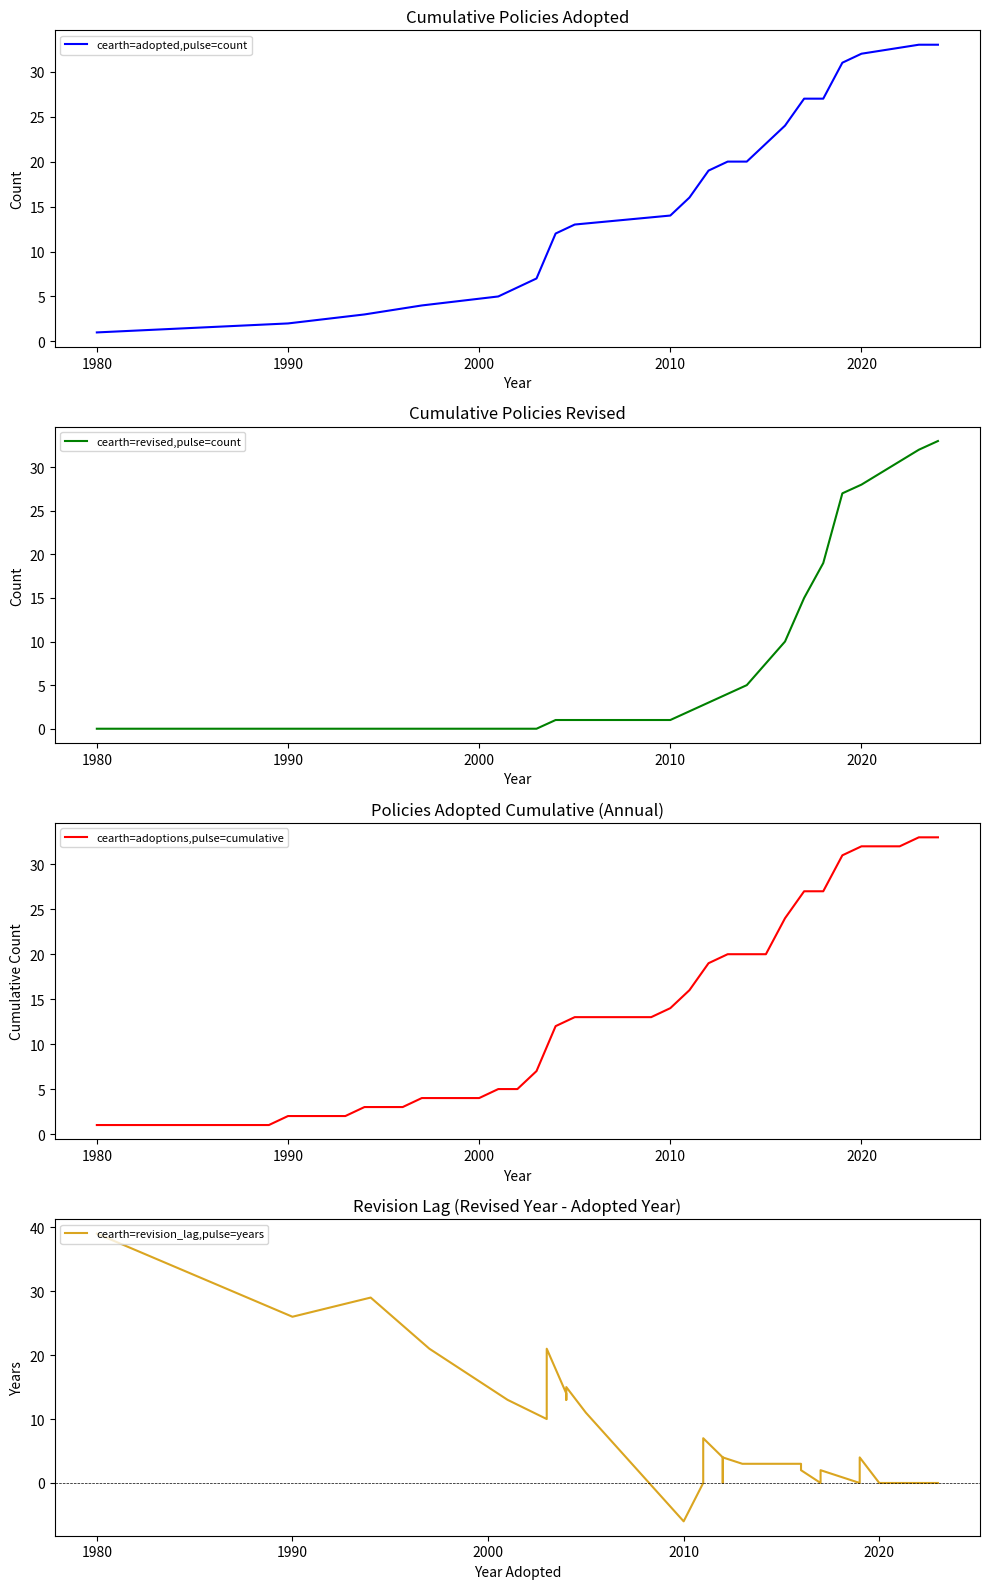

Where is Policies Adopted nearest to the value 2001?

2001